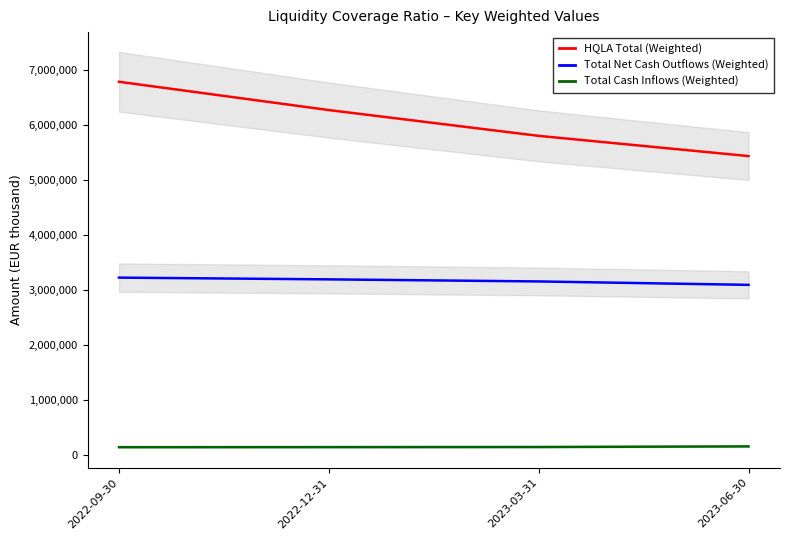

What position from the right is 2023-06-30?

1